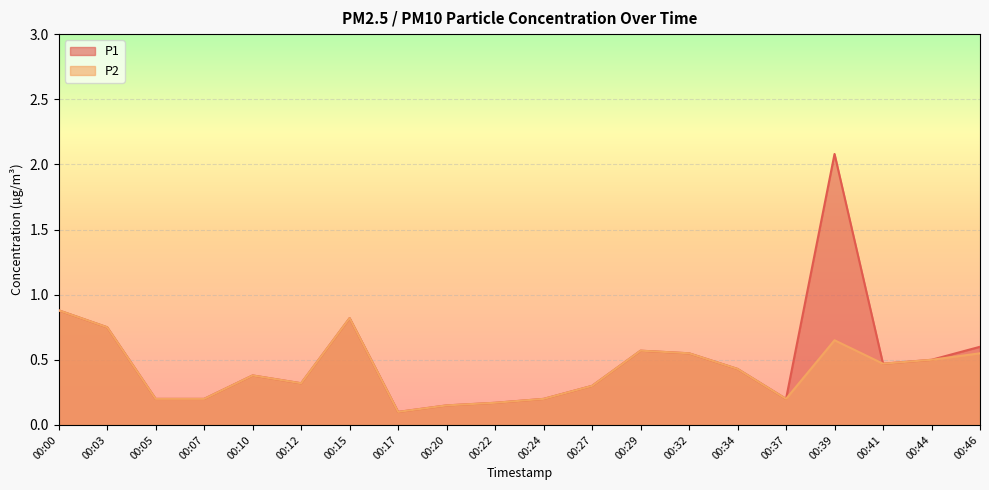

List the series in order of their overall mean, highest first.

P1, P2